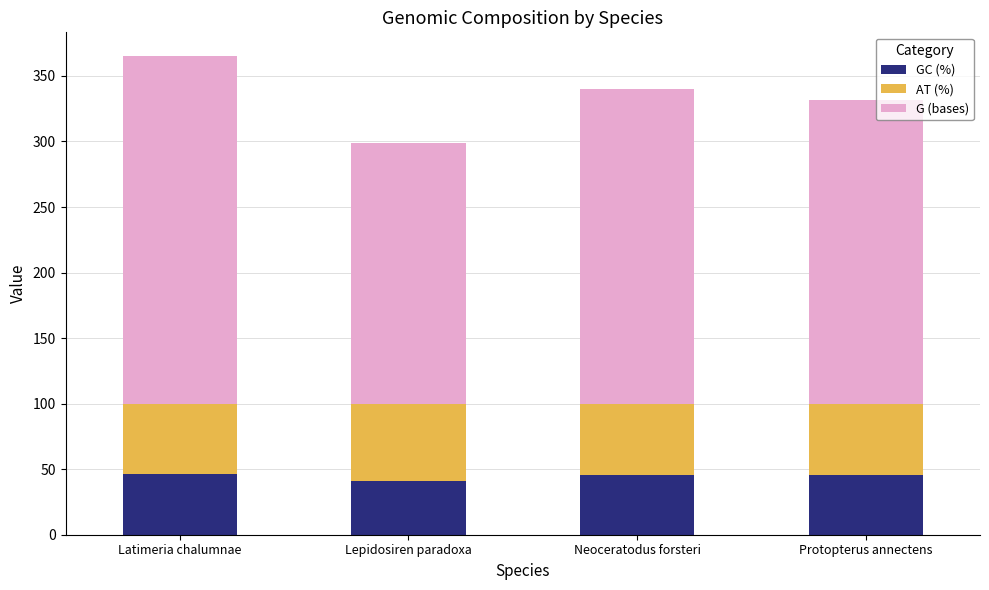

True or false: GC (%) has a value of 12.5 at Latimeria chalumnae.

False